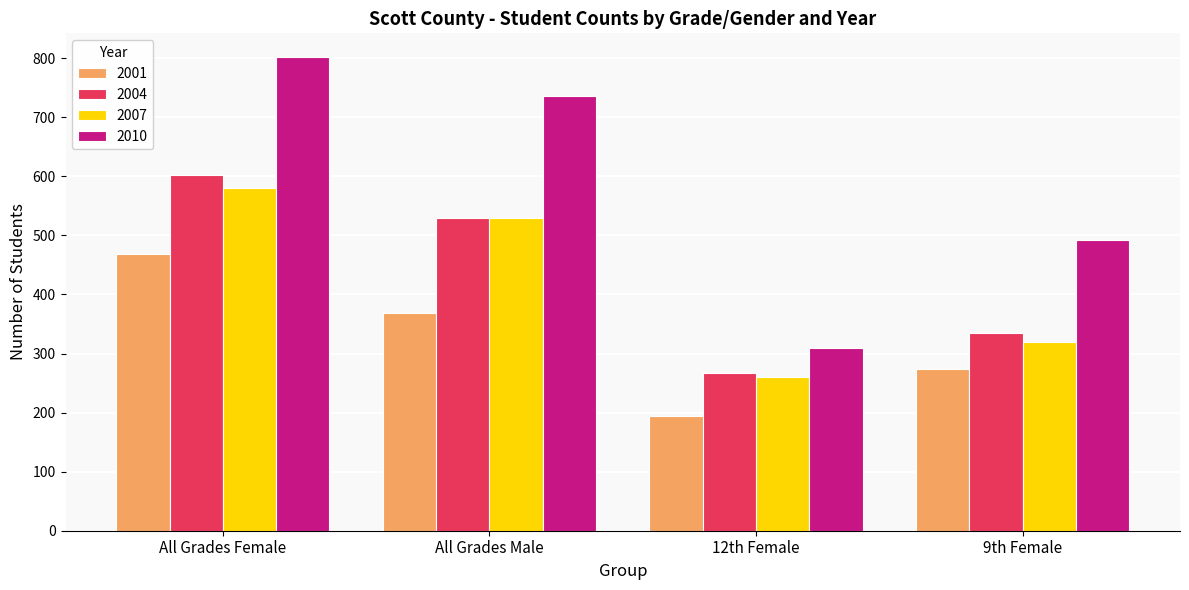

At which label does 2010 reach its minimum?

12th Female